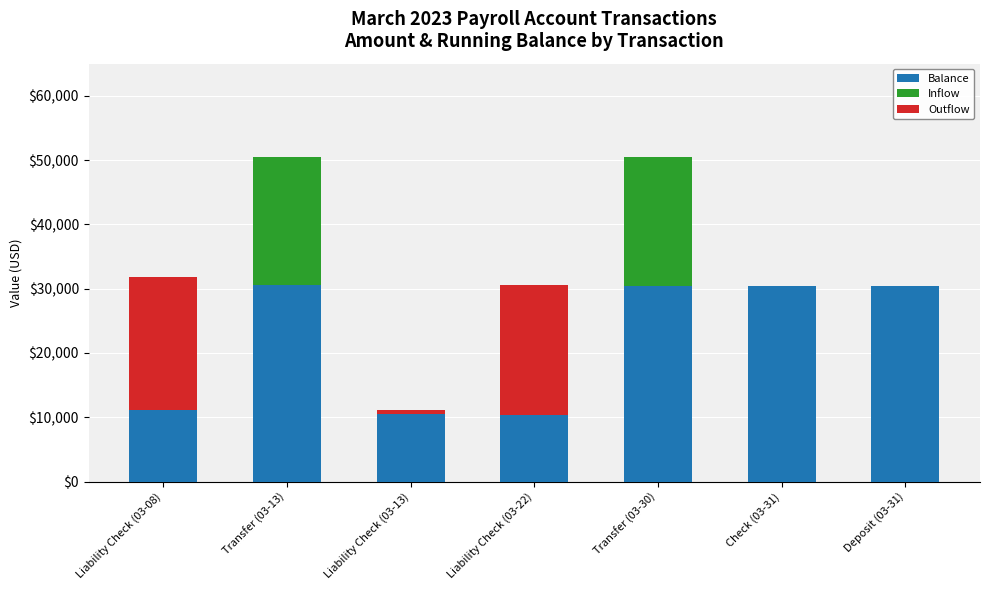

At which category does the chart reach its peak across all series?

Transfer (03-13)